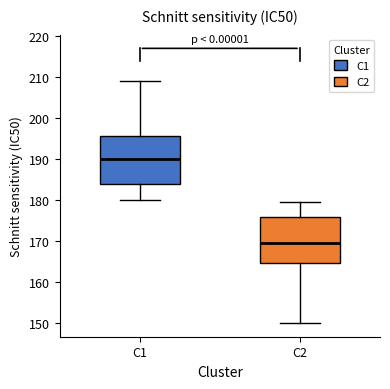

Which box's median line is the lowest?

C2